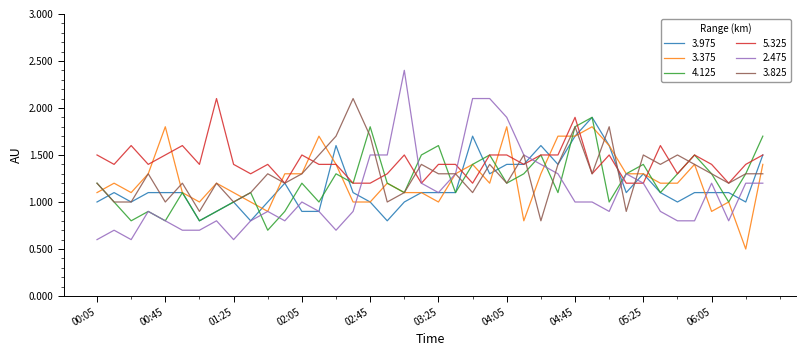

What is the minimum value for 3.975?

0.8